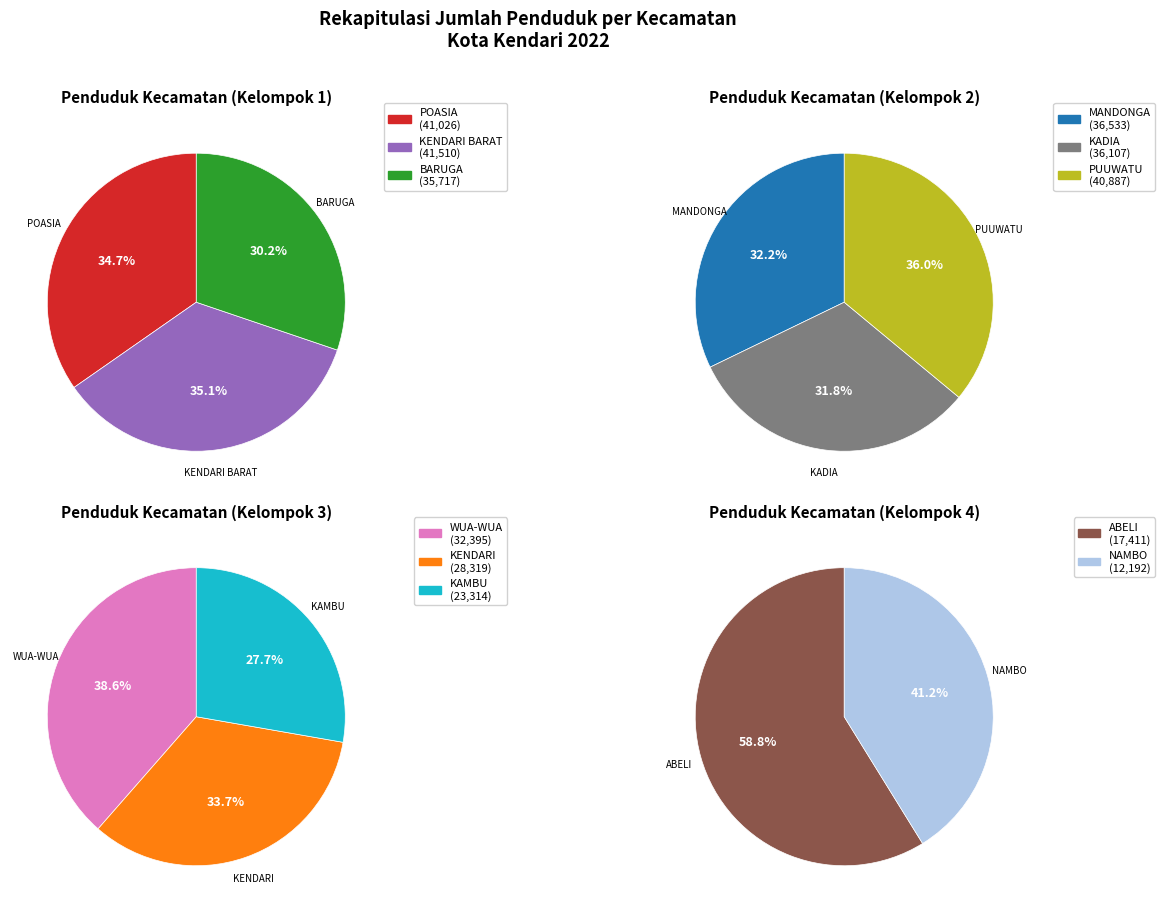

Which slice is the largest?

KENDARI BARAT